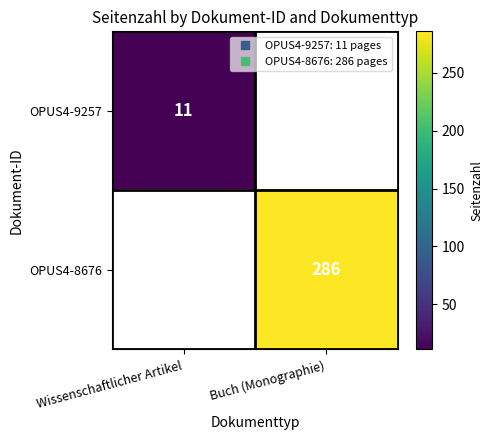

Rank the series by their average value, from lowest to highest.

OPUS4-9257, OPUS4-8676